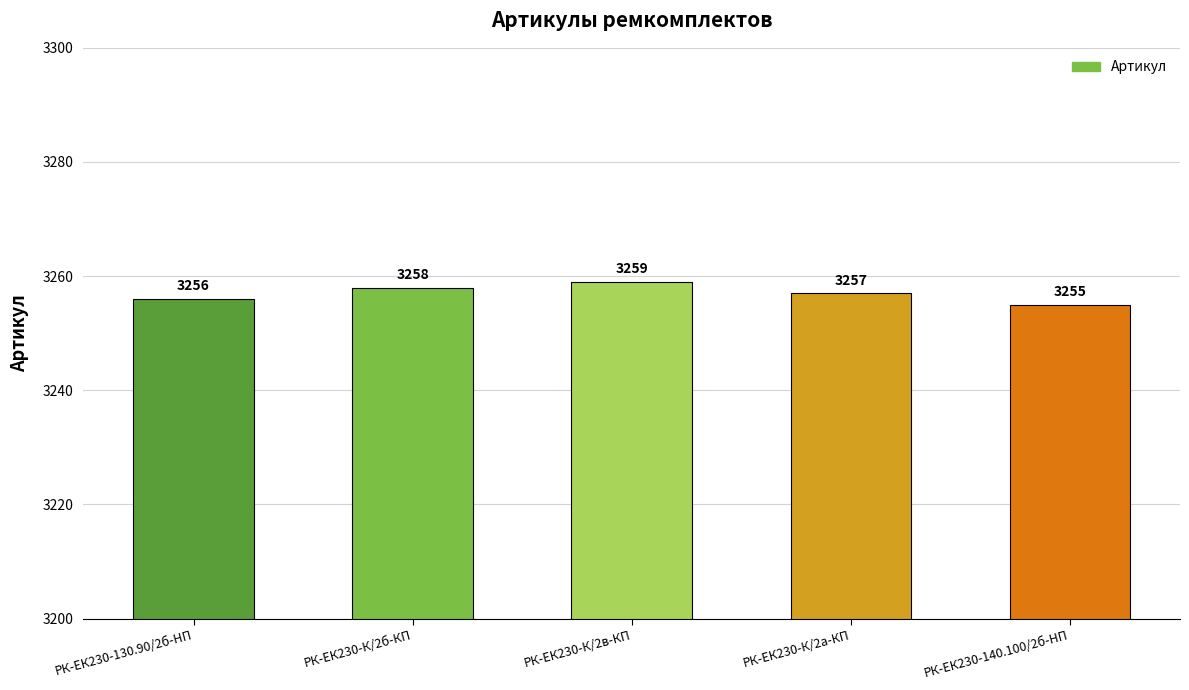

Reading right to left, extract all data points from this chart.

3255	3257	3259	3258	3256